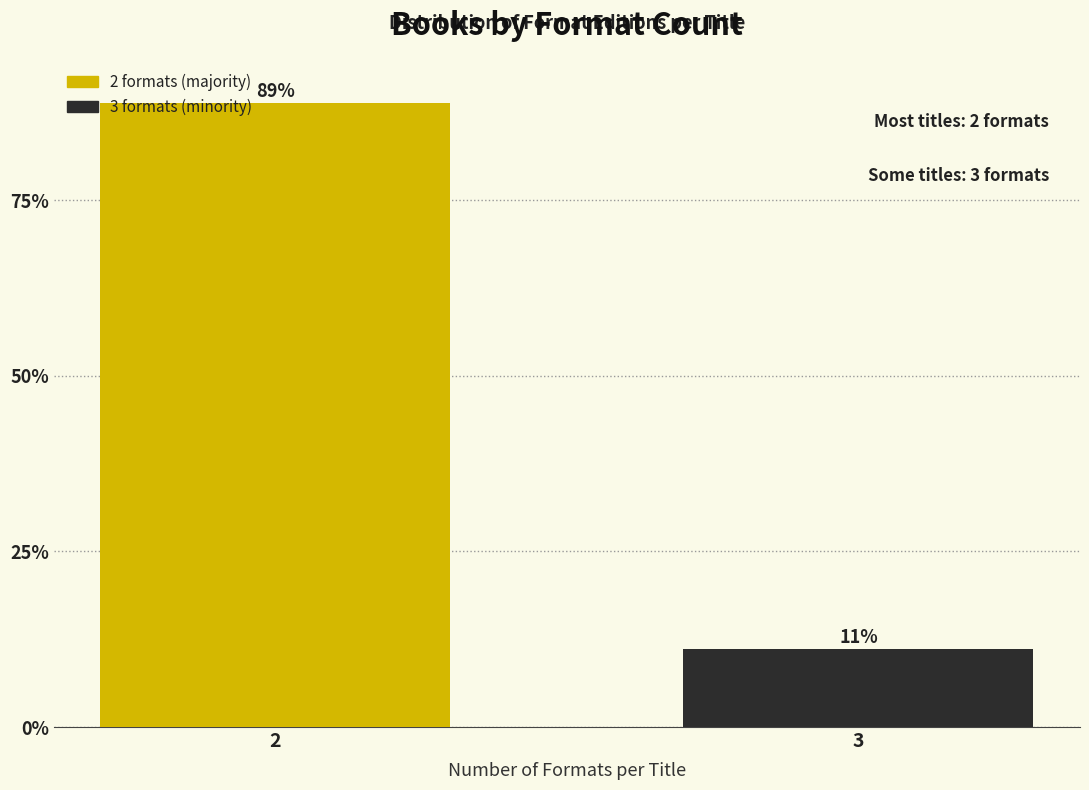

True or false: the data shows 88.9 at 2.

True